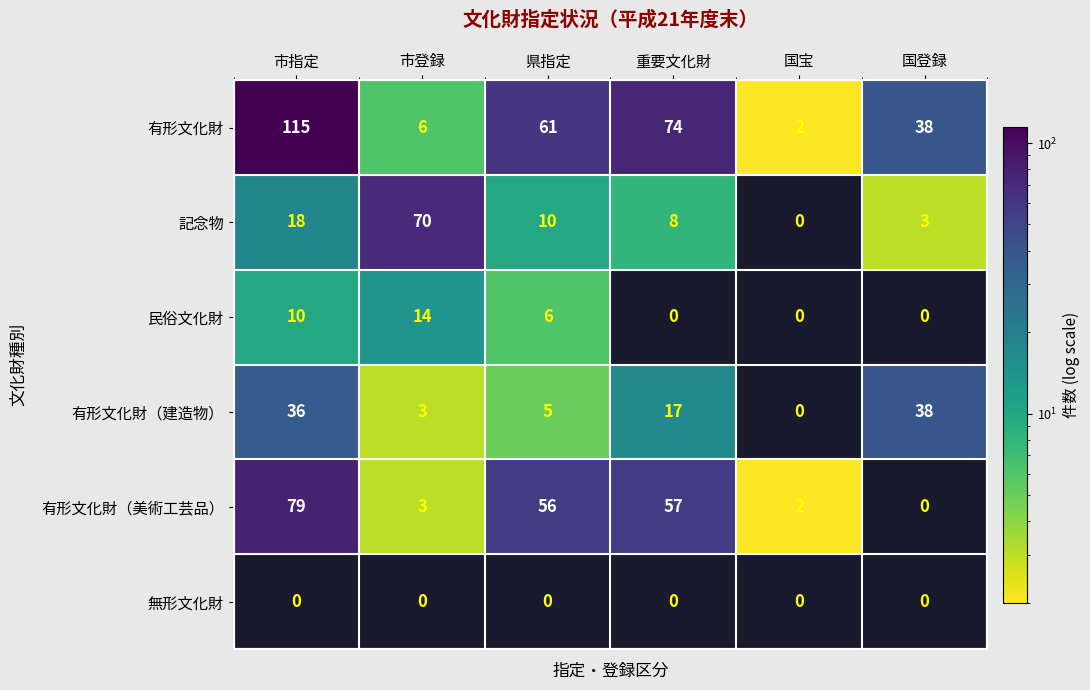

The value of 無形文化財 at 国登録 is 0. True or false?

True